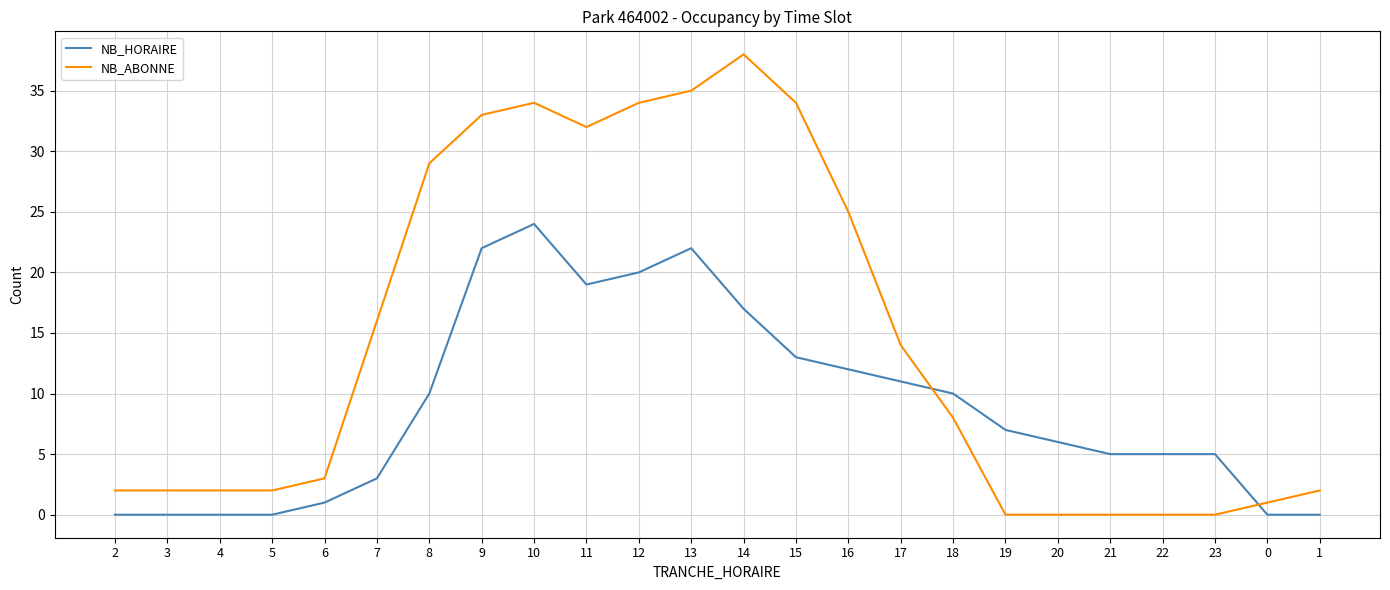

What is the greatest value displayed?

38